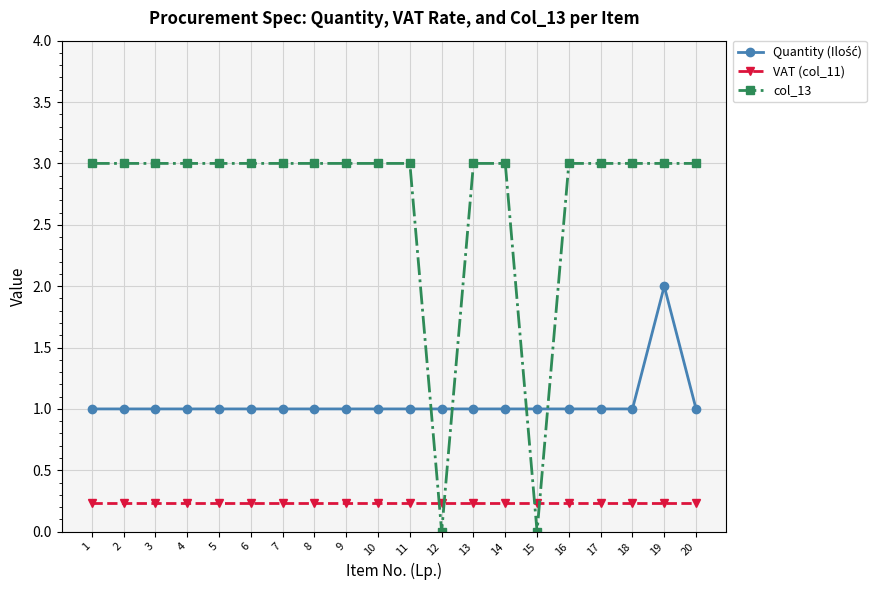

What is the value of the VAT (col_11) point at the 16th from the left?

0.2